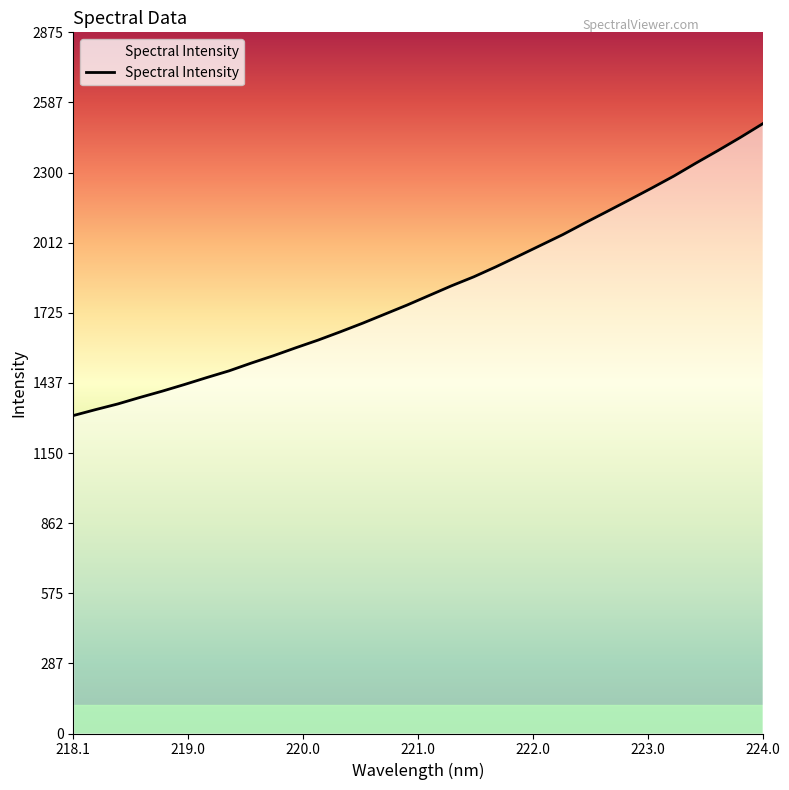

What is the difference between the maximum and minimum values?

1196.6